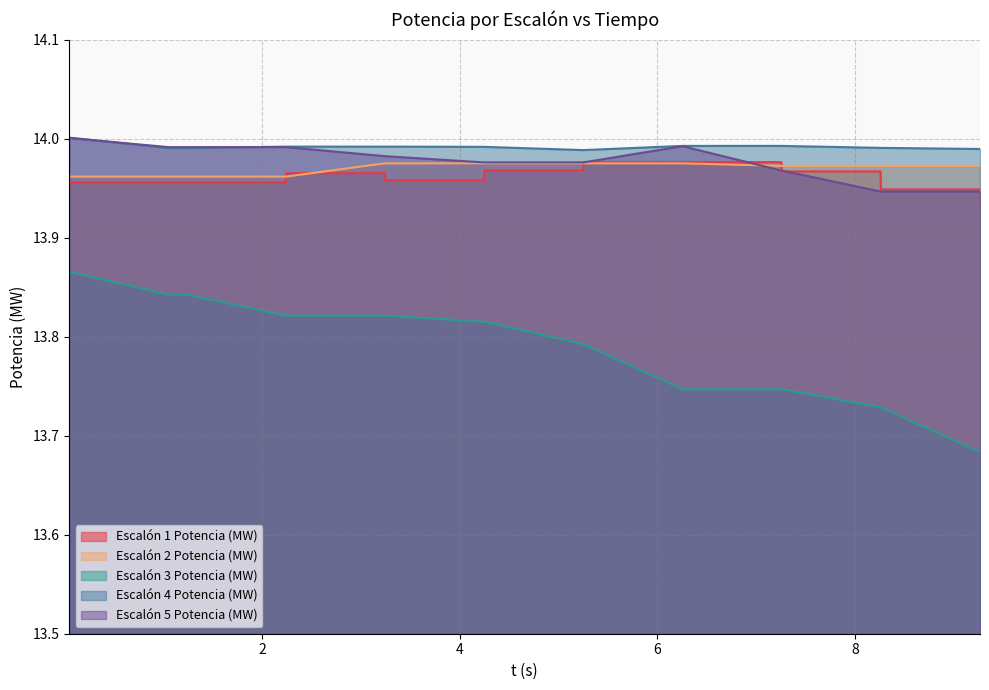

Which series has the widest spread of values?

Escalón 3 Potencia (MW)